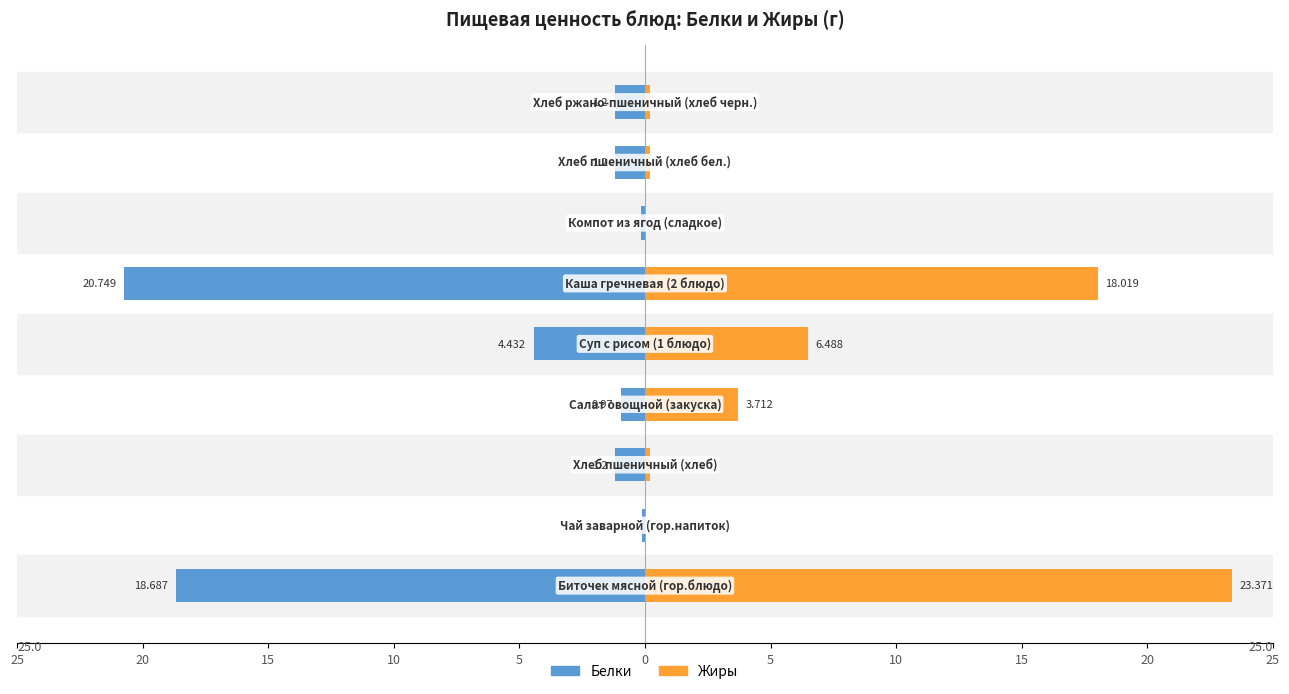

Rank the series by their maximum value, from lowest to highest.

Белки, Жиры